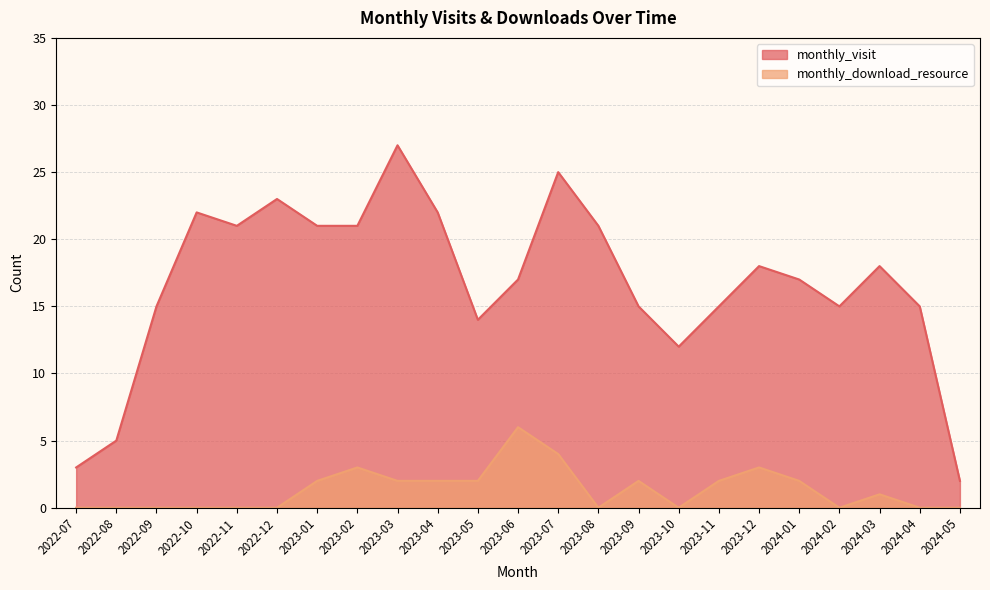

List the series in order of their peak value, lowest first.

monthly_download_resource, monthly_visit